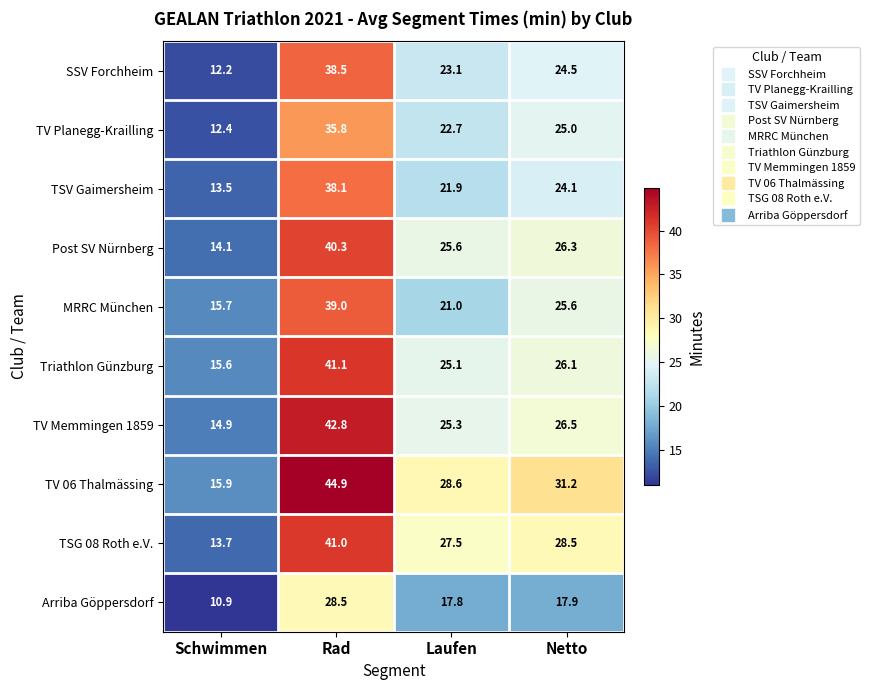

Rank the series by their maximum value, from lowest to highest.

Arriba Göppersdorf, TV Planegg-Krailling, TSV Gaimersheim, SSV Forchheim, MRRC München, Post SV Nürnberg, TSG 08 Roth e.V., Triathlon Günzburg, TV Memmingen 1859, TV 06 Thalmässing